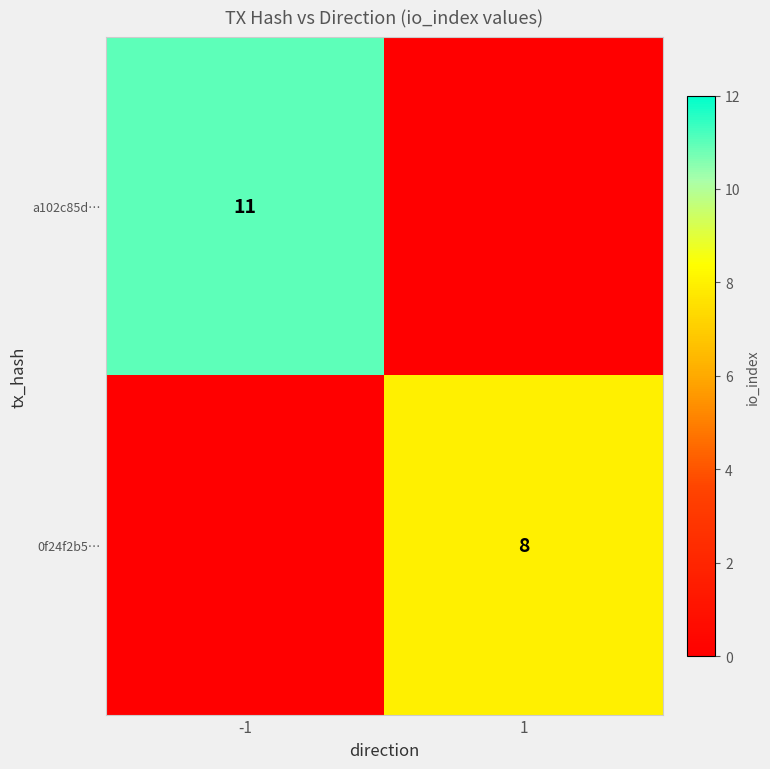

True or false: 0f24f2b5… has a value of 8 at 1.

True